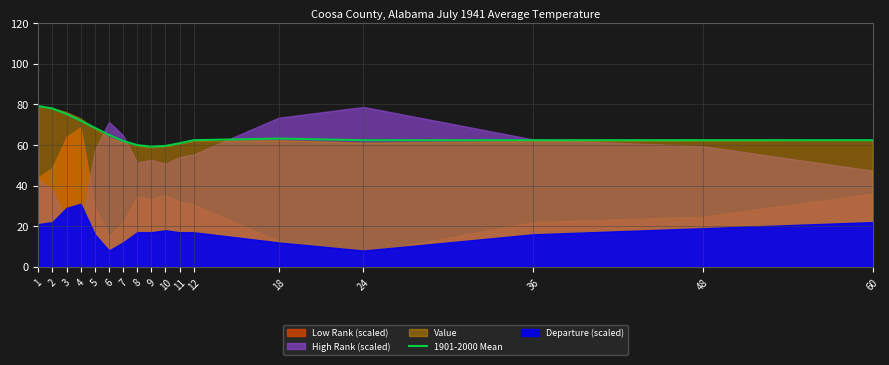

Which has a higher value, 36 or 2?

2